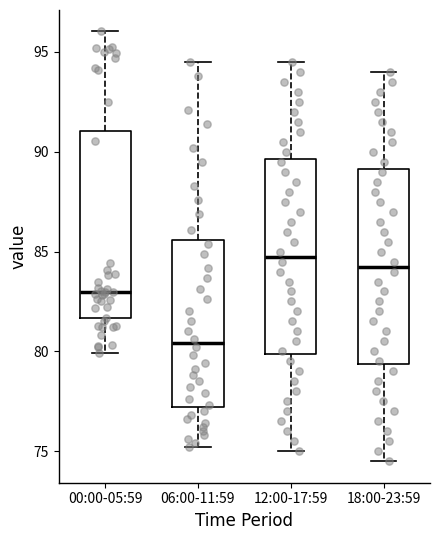

Where does the median line of the box for 00:00-05:59 sit on the y-axis? The values are not printed on the chart, so give them approximately, as read against the axis.

83.0